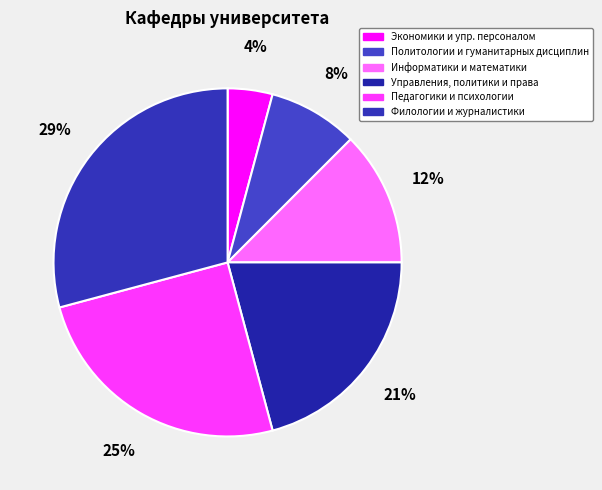

Is there any slice that represents more than half of the pie?

No